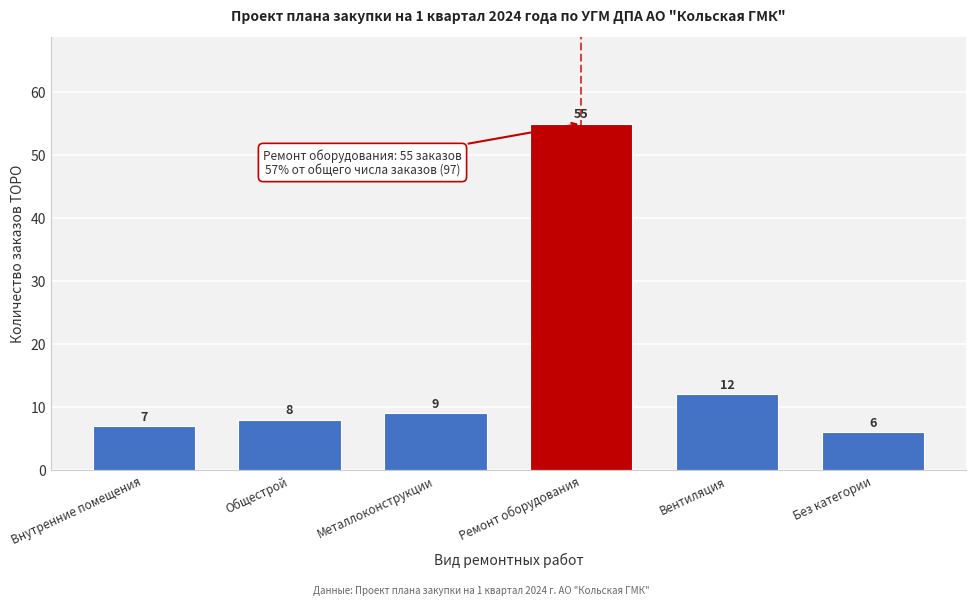

Reading left to right, extract all data points from this chart.

Внутренние помещения=7	Общестрой=8	Металлоконструкции=9	Ремонт оборудования=55	Вентиляция=12	Без категории=6